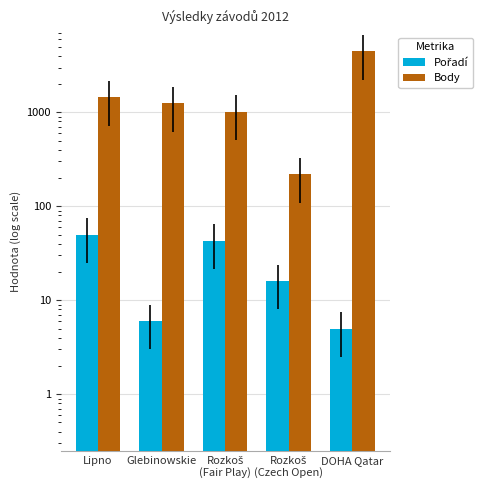

What is the total value across all series at Glebinowskie?

1254